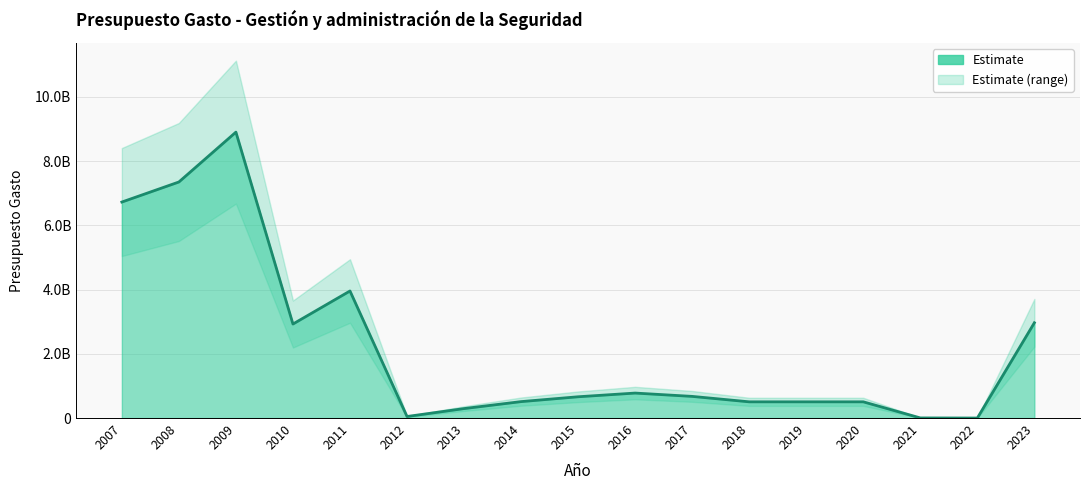

The value at 2014 is 511401350. True or false?

True